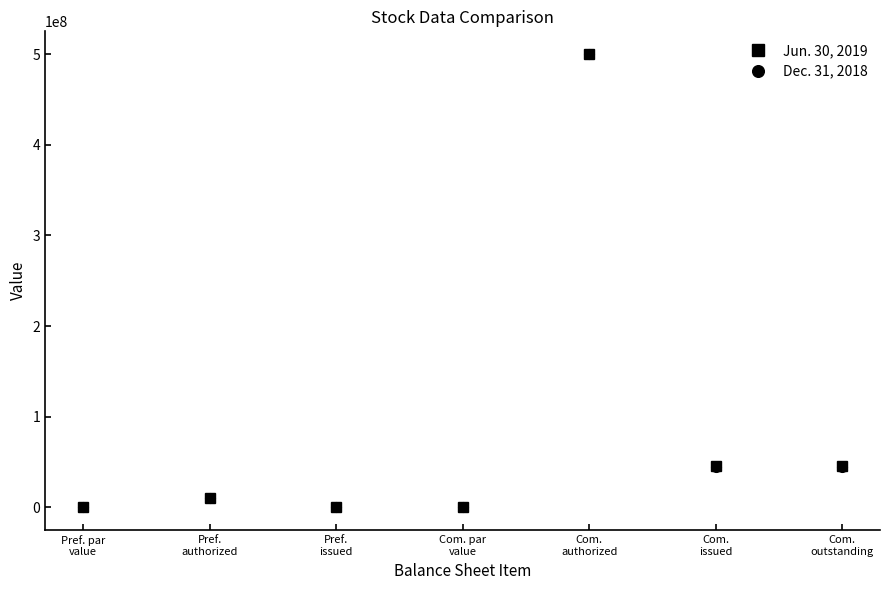

How many lines are shown in the chart?

2